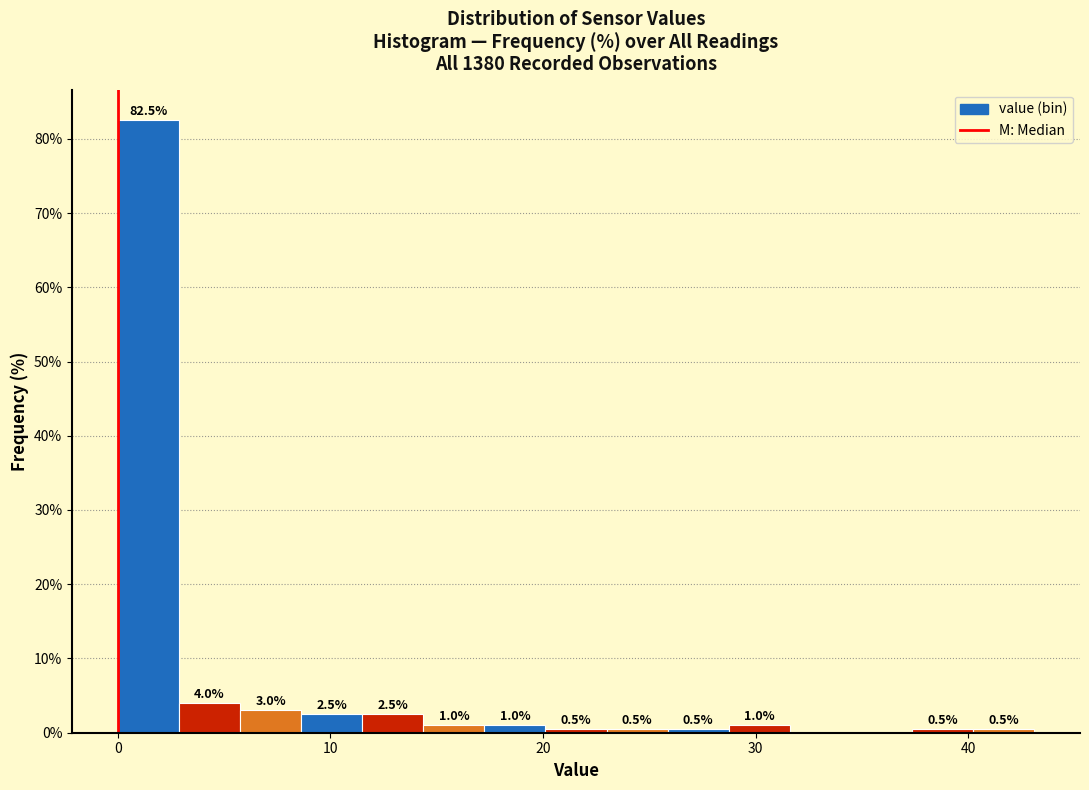

Read against the x-axis, roughly where is the centre of the tallest bar?

1